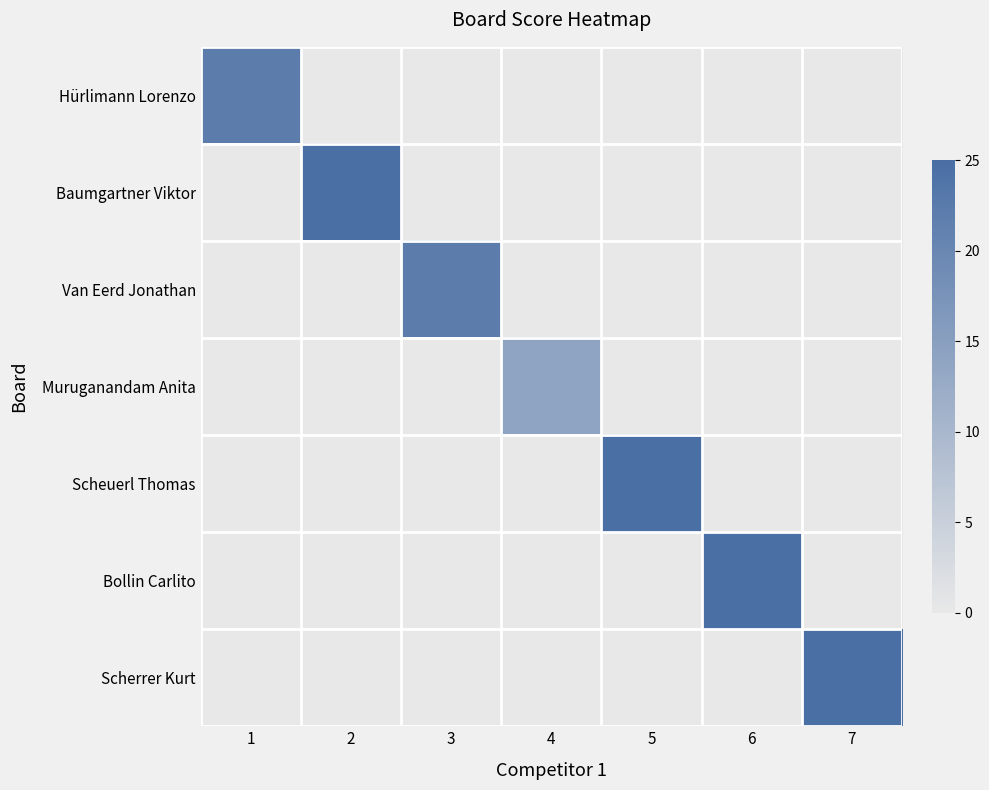

Reading right to left, list all the values displayed in this chart.

Hürlimann Lorenzo: 7=0	6=0	5=0	4=0	3=0	2=0	1=22
Baumgartner Viktor: 7=0	6=0	5=0	4=0	3=0	2=25	1=0
Van Eerd Jonathan: 7=0	6=0	5=0	4=0	3=22	2=0	1=0
Muruganandam Anita: 7=0	6=0	5=0	4=14	3=0	2=0	1=0
Scheuerl Thomas: 7=0	6=0	5=25	4=0	3=0	2=0	1=0
Bollin Carlito: 7=0	6=25	5=0	4=0	3=0	2=0	1=0
Scherrer Kurt: 7=25	6=0	5=0	4=0	3=0	2=0	1=0